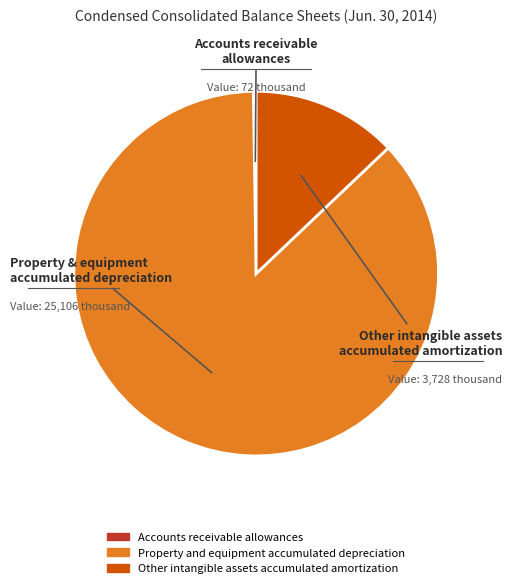

Which slice is the largest?

Property and equipment accumulated depreciation